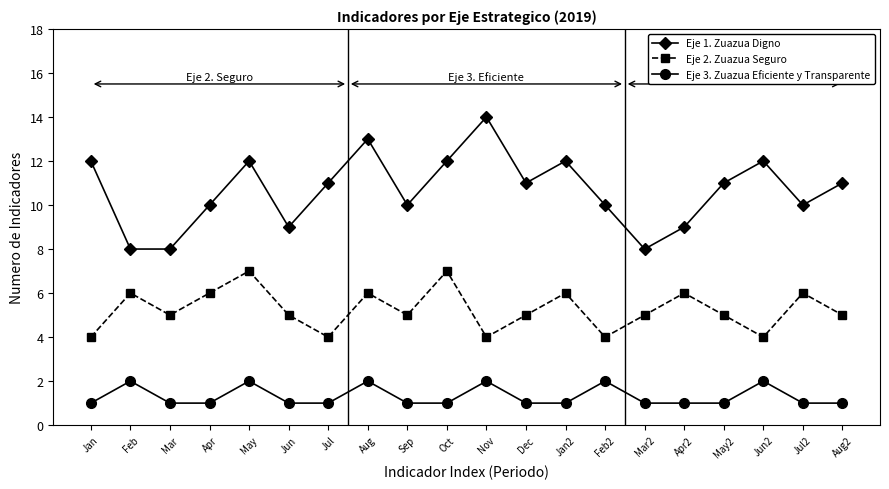

What is the spread (max minus min) of values at Feb2?

8